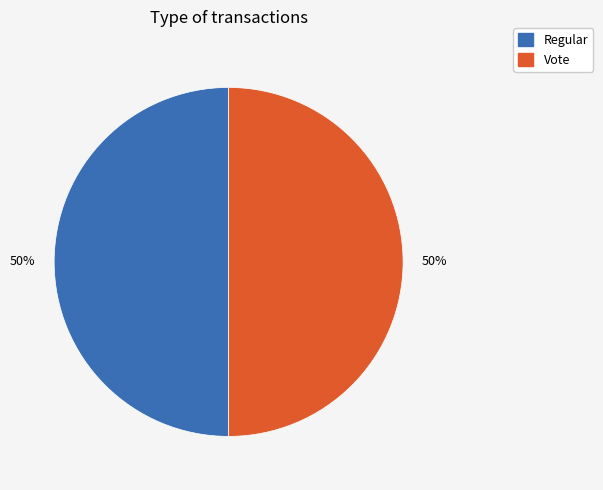

Do Regular and Vote together represent more than half of the pie?

Yes